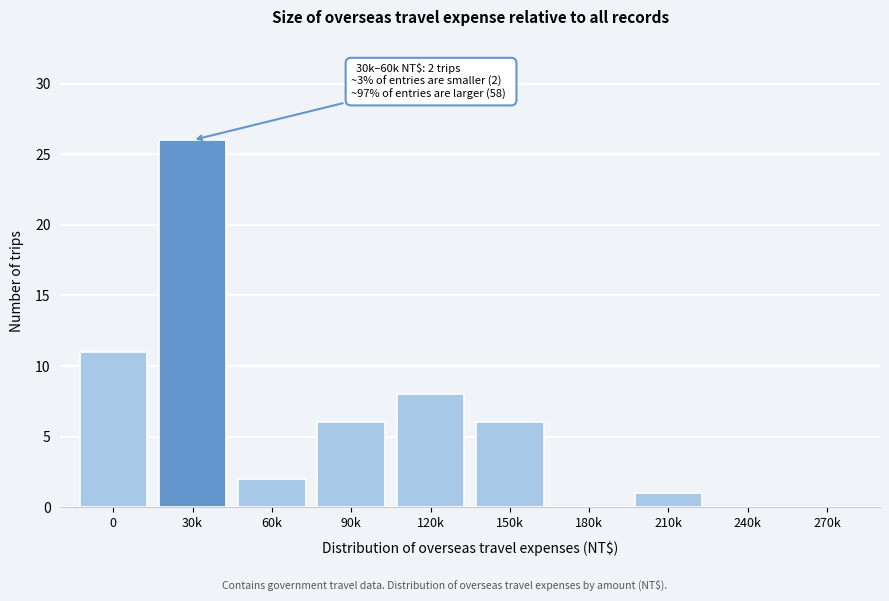

Reading right to left, what are all the values shown in this chart?

270k=0	240k=0	210k=1	180k=0	150k=6	120k=8	90k=6	60k=2	30k=26	0=11